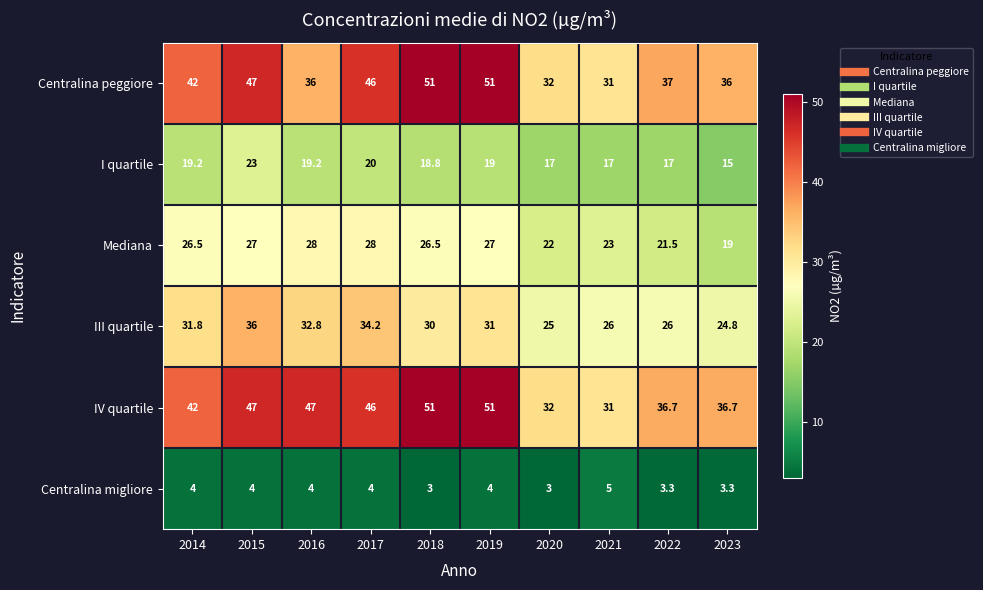

Read the III quartile value at 2014.

31.8